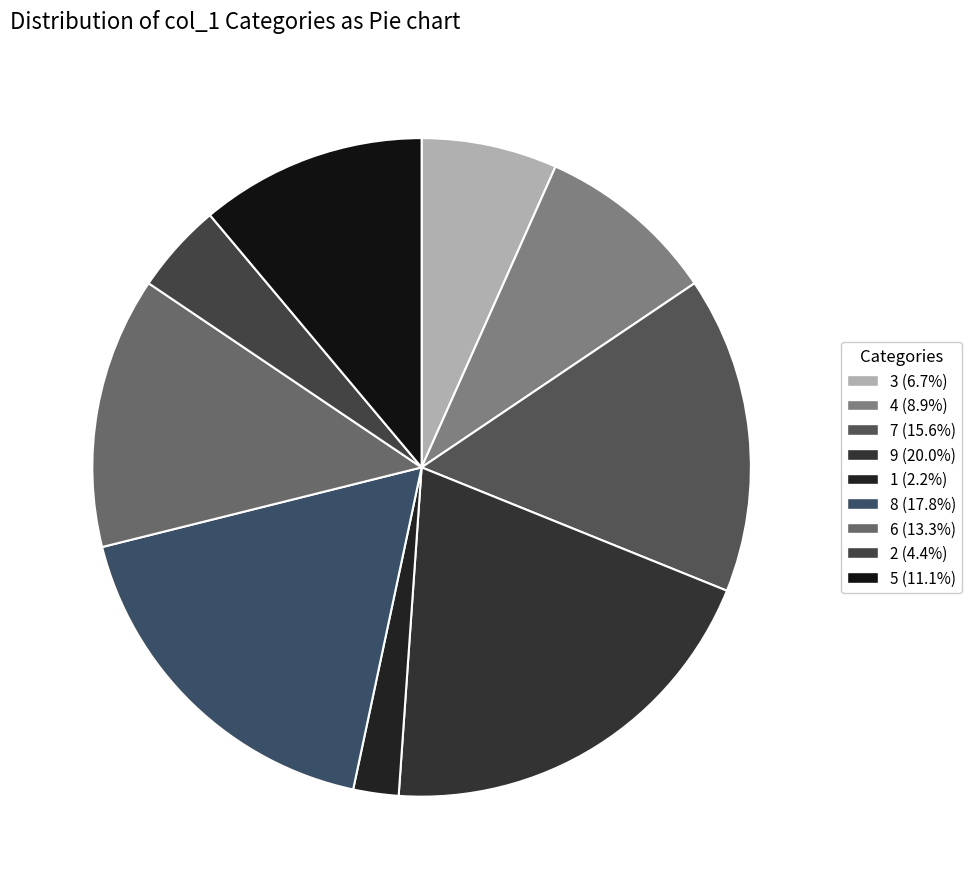

To the nearest percent, what is the combined percentage of 8 and 5?

29%